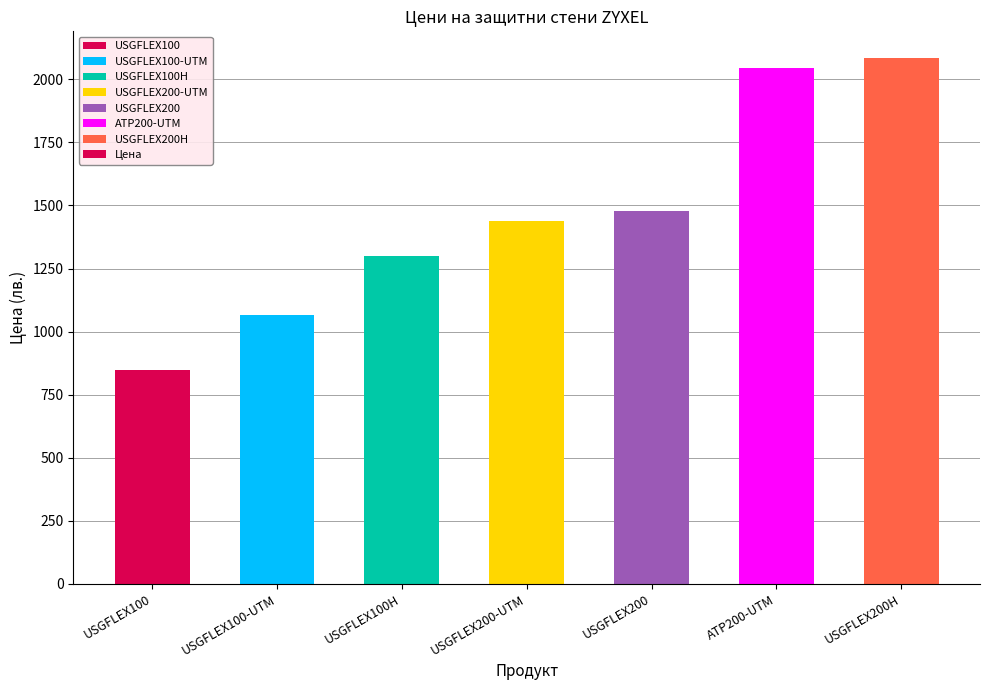

What is the sum of all values?

10263.2